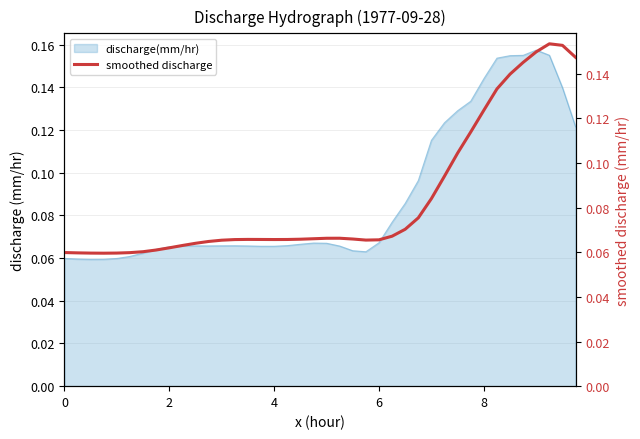

What is the value of the 18th point from the left?

0.1